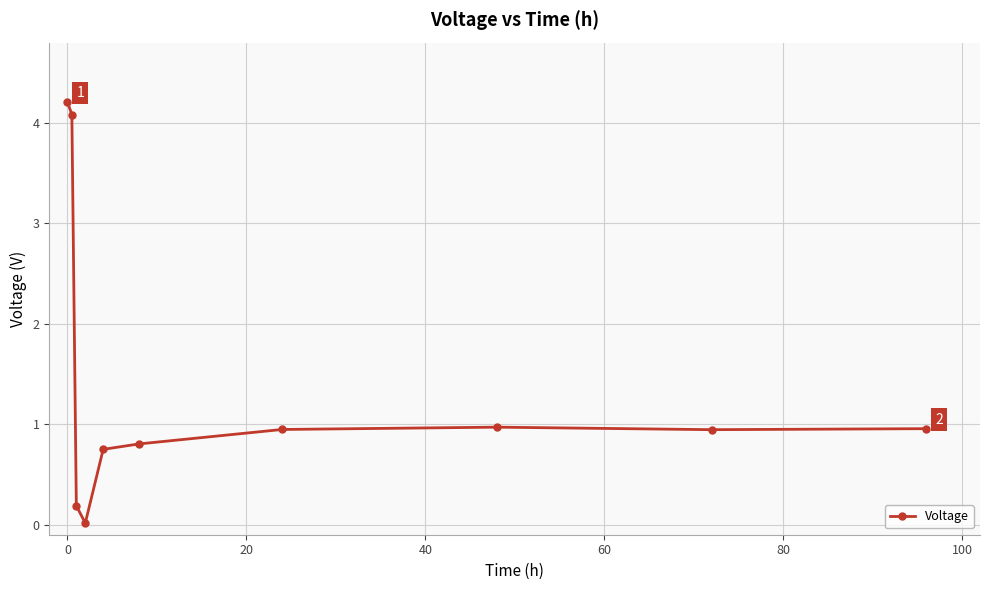

What is the sum of all values?

13.9